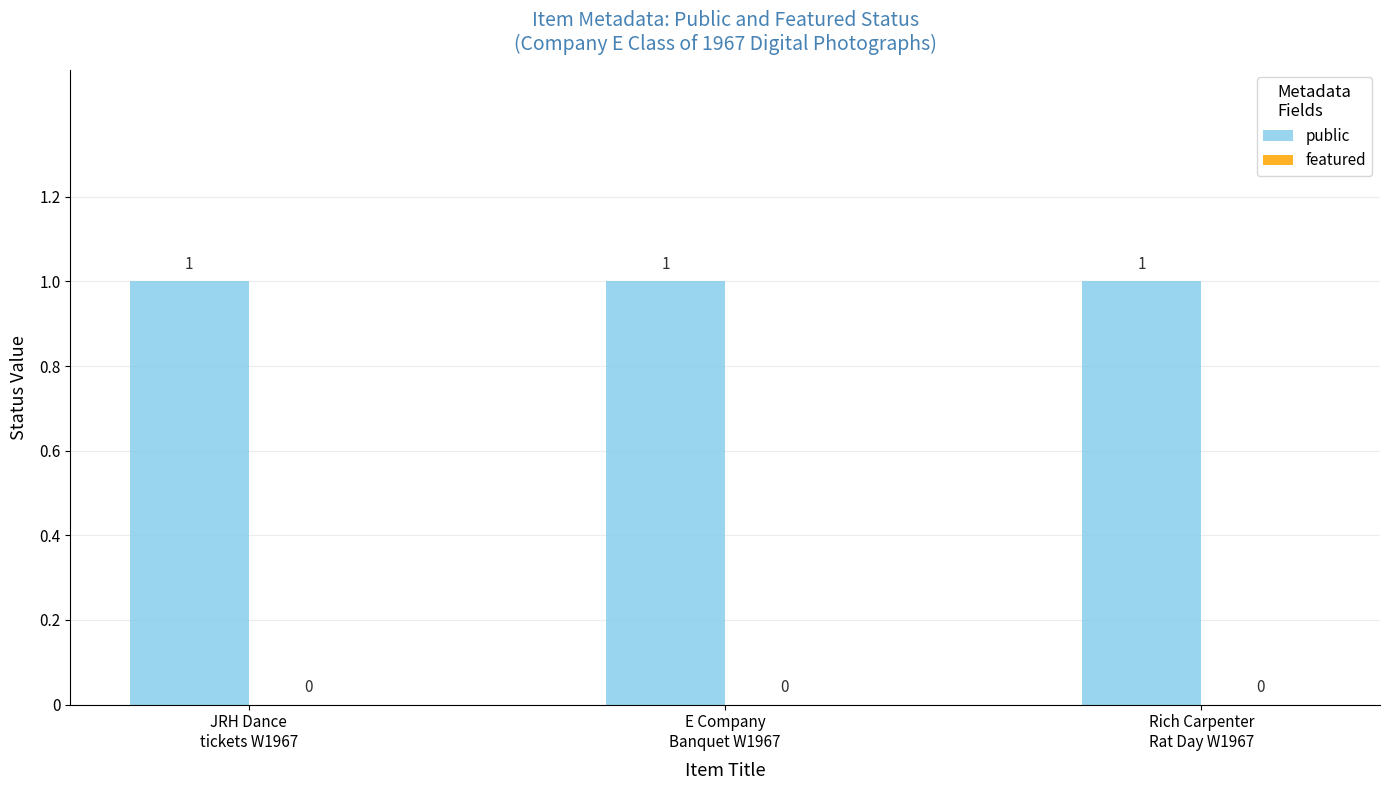

Read the public value at Rich Carpenter
Rat Day W1967.

1